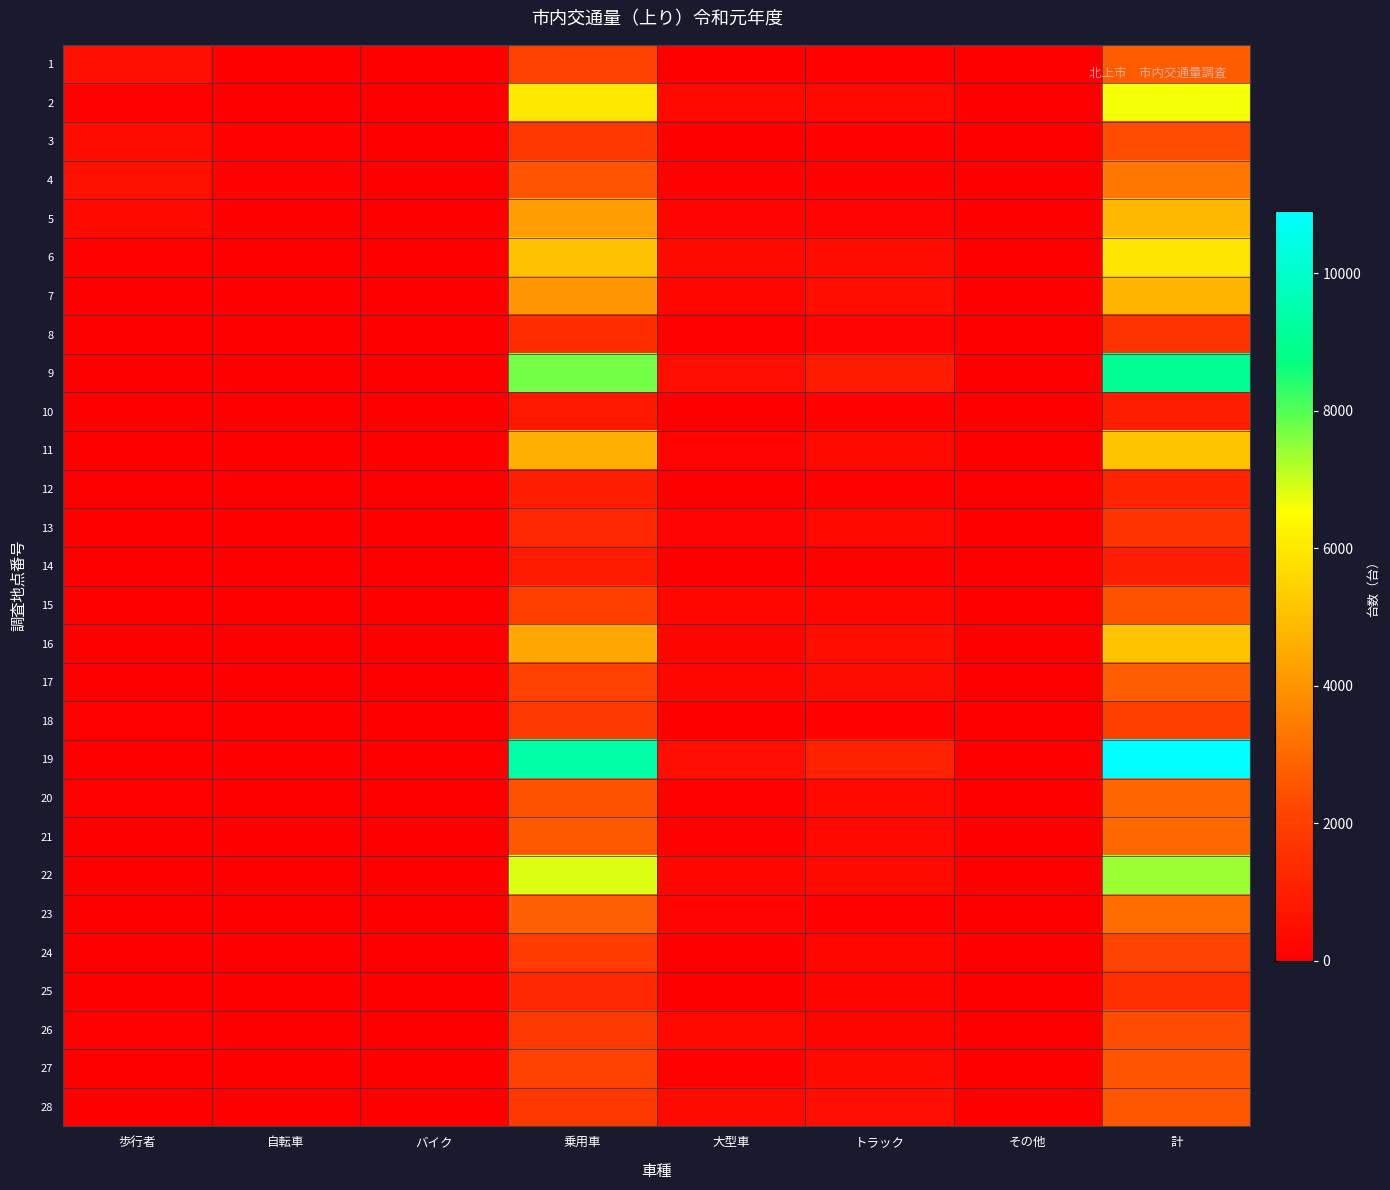

Reading right to left, transcribe all the data shown in this chart.

1: 計=2701	その他=0	トラック=62	大型車=17	乗用車=2047	バイク=18	自転車=36	歩行者=521
2: 計=6634	その他=0	トラック=265	大型車=294	乗用車=5990	バイク=5	自転車=16	歩行者=64
3: 計=2384	その他=0	トラック=57	大型車=39	乗用車=1785	バイク=0	自転車=99	歩行者=404
4: 計=3355	その他=0	トラック=101	大型車=72	乗用車=2525	バイク=13	自転車=63	歩行者=581
5: 計=4842	その他=0	トラック=159	大型車=131	乗用車=4194	バイク=10	自転車=42	歩行者=306
6: 計=5919	その他=0	トラック=424	大型車=348	乗用車=5054	バイク=8	自転車=8	歩行者=77
7: 計=4746	その他=0	トラック=471	大型車=222	乗用車=4025	バイク=1	自転車=6	歩行者=21
8: 計=1678	その他=0	トラック=160	大型車=46	乗用車=1457	バイク=3	自転車=5	歩行者=7
9: 計=9055	その他=0	トラック=860	大型車=447	乗用車=7723	バイク=5	自転車=4	歩行者=16
10: 計=938	その他=0	トラック=123	大型車=37	乗用車=773	バイク=1	自転車=0	歩行者=4
11: 計=5114	その他=0	トラック=334	大型車=143	乗用車=4611	バイク=5	自転車=11	歩行者=10
12: 計=1120	その他=0	トラック=113	大型車=9	乗用車=991	バイク=1	自転車=5	歩行者=1
13: 計=1679	その他=0	トラック=260	大型車=132	乗用車=1272	バイク=0	自転車=0	歩行者=15
14: 計=1019	その他=0	トラック=124	大型車=33	乗用車=858	バイク=4	自転車=0	歩行者=0
15: 計=2510	その他=0	トラック=247	大型車=254	乗用車=2005	バイク=3	自転車=0	歩行者=1
16: 計=5104	その他=0	トラック=474	大型車=202	乗用車=4423	バイク=2	自転車=3	歩行者=0
17: 計=2746	その他=0	トラック=413	大型車=238	乗用車=2085	バイク=4	自転車=4	歩行者=2
18: 計=2023	その他=0	トラック=93	大型車=20	乗用車=1844	バイク=7	自転車=9	歩行者=50
19: 計=10908	その他=0	トラック=1092	大型車=435	乗用車=9339	バイク=4	自転車=24	歩行者=14
20: 計=2919	その他=0	トラック=267	大型車=95	乗用車=2503	バイク=3	自転車=6	歩行者=45
21: 計=3013	その他=0	トラック=272	大型車=63	乗用車=2645	バイク=2	自転車=7	歩行者=24
22: 計=7408	その他=0	トラック=307	大型車=214	乗用車=6858	バイク=2	自転車=4	歩行者=23
23: 計=3070	その他=0	トラック=81	大型車=154	乗用車=2807	バイク=0	自転車=13	歩行者=15
24: 計=2152	その他=0	トラック=227	大型車=29	乗用車=1895	バイク=1	自転車=0	歩行者=0
25: 計=1501	その他=1	トラック=182	大型車=30	乗用車=1281	バイク=1	自転車=2	歩行者=4
26: 計=2376	その他=0	トラック=188	大型車=277	乗用車=1854	バイク=8	自転車=3	歩行者=46
27: 計=2576	その他=1	トラック=346	大型車=99	乗用車=2119	バイク=2	自転車=2	歩行者=7
28: 計=2610	その他=0	トラック=439	大型車=366	乗用車=1800	バイク=3	自転車=0	歩行者=2